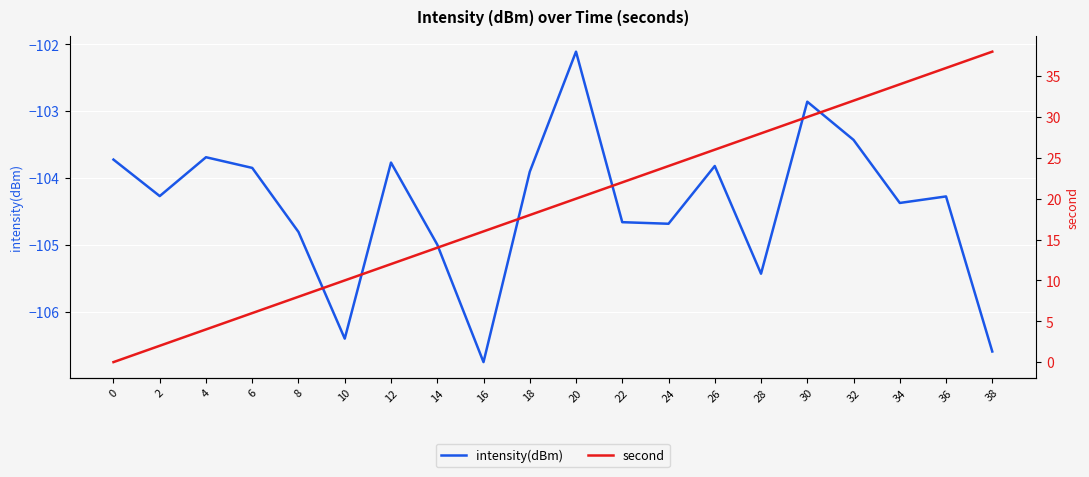

How many data points in second are above 20?

9